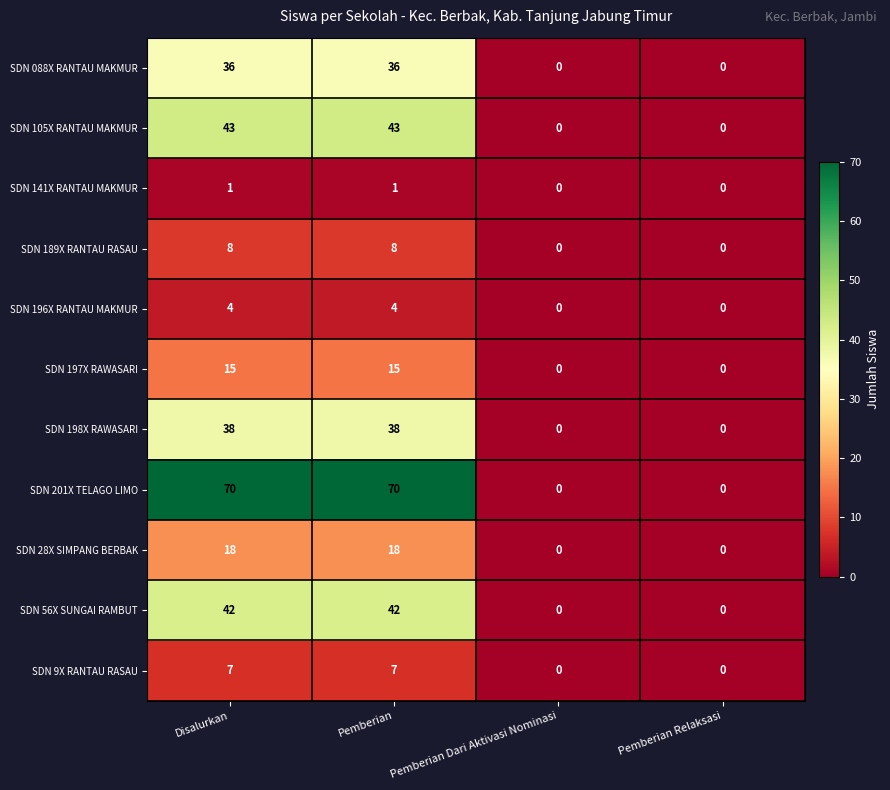

What is the total value across all series at Disalurkan?

282